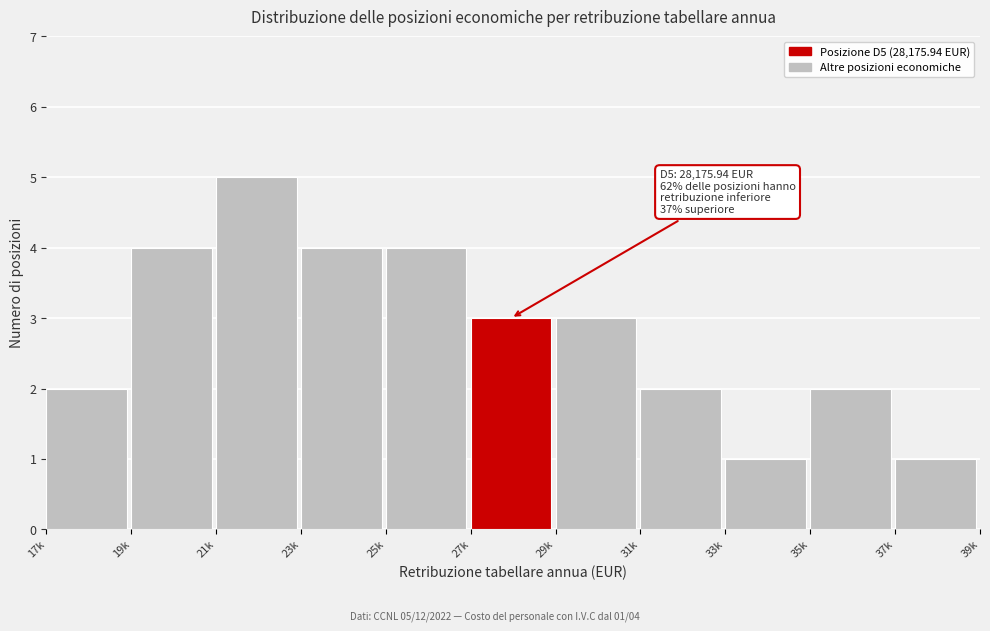

Reading right to left, transcribe all the data shown in this chart.

1	2	1	2	3	3	4	4	5	4	2